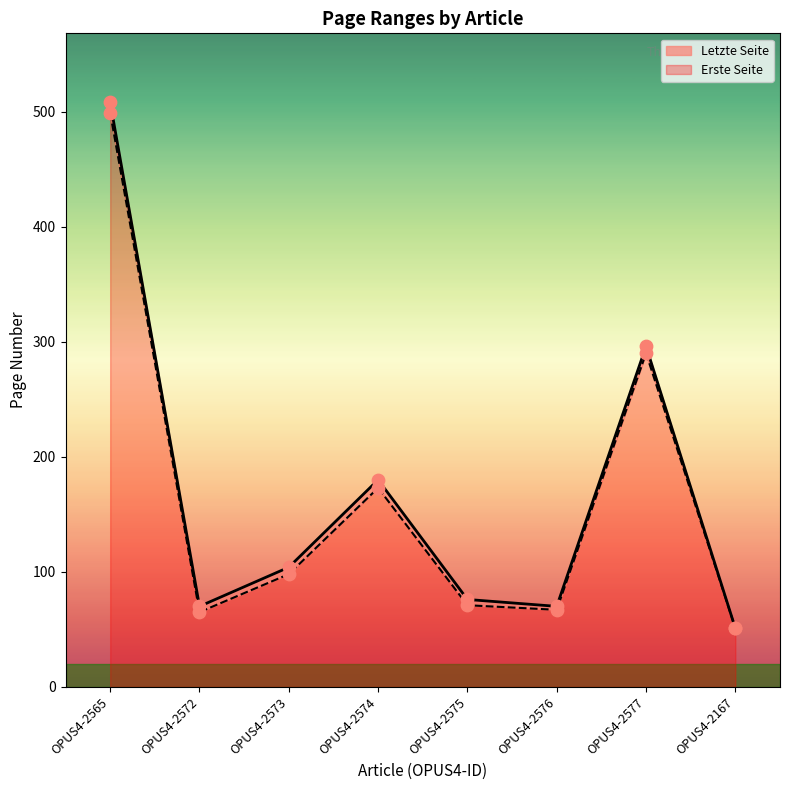

Which series contains the lowest Y value?

Erste Seite